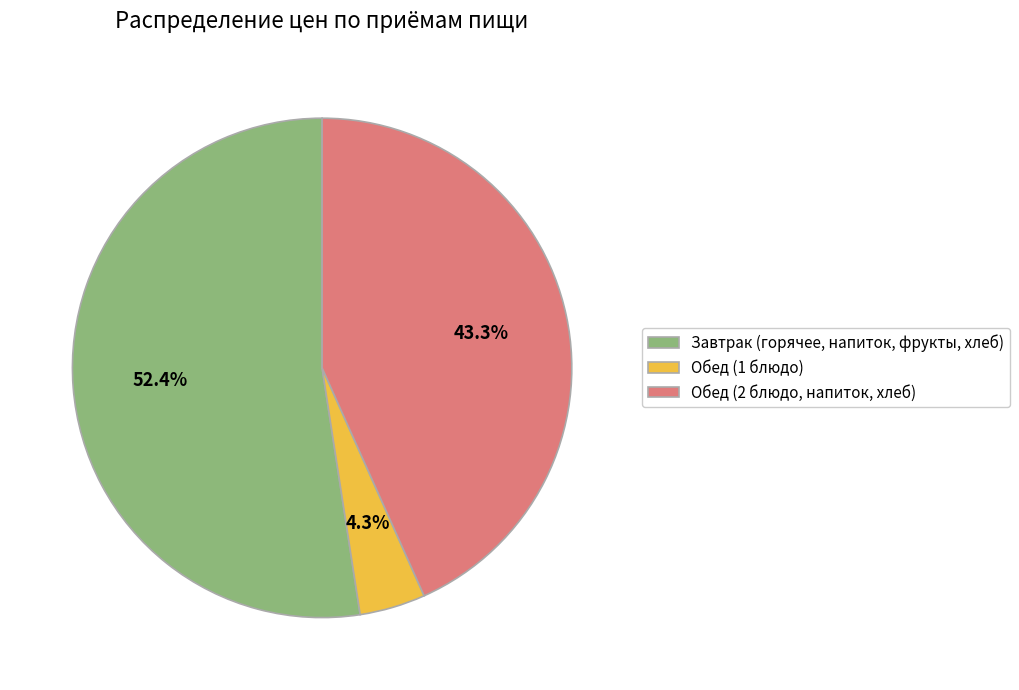

Which has a higher value, Обед (2 блюдо, напиток, хлеб) or Завтрак (горячее, напиток, фрукты, хлеб)?

Завтрак (горячее, напиток, фрукты, хлеб)